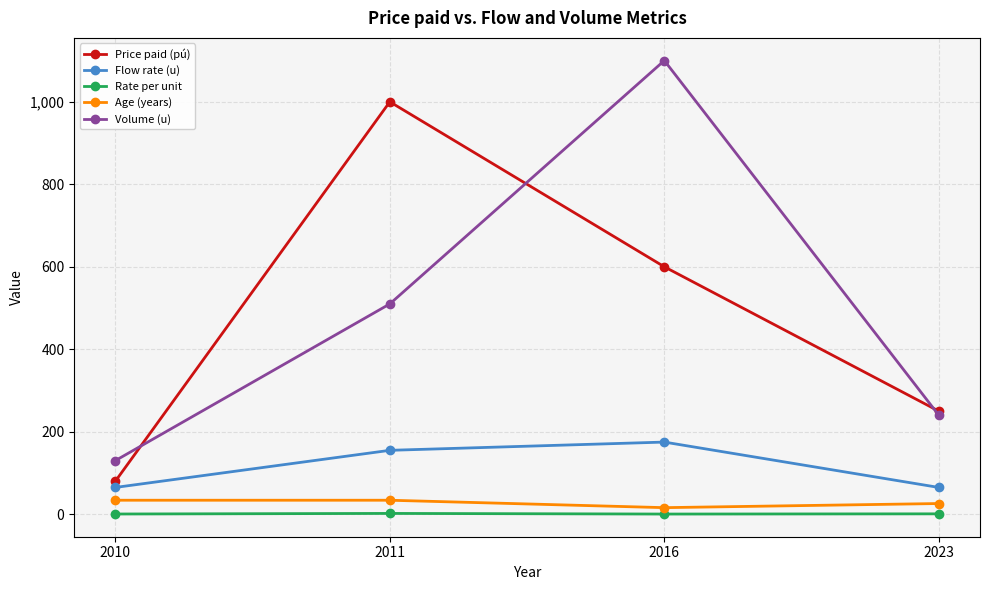

True or false: Age (years) and Rate per unit cross at least once.

False